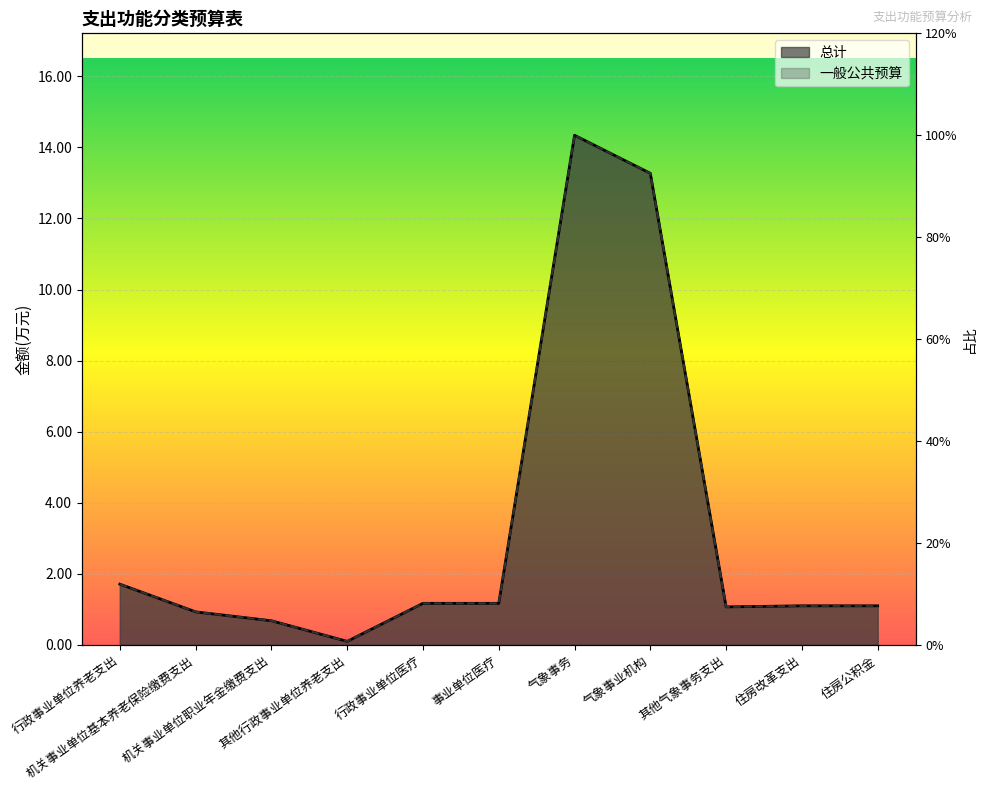

Which series has the largest total across all categories?

总计